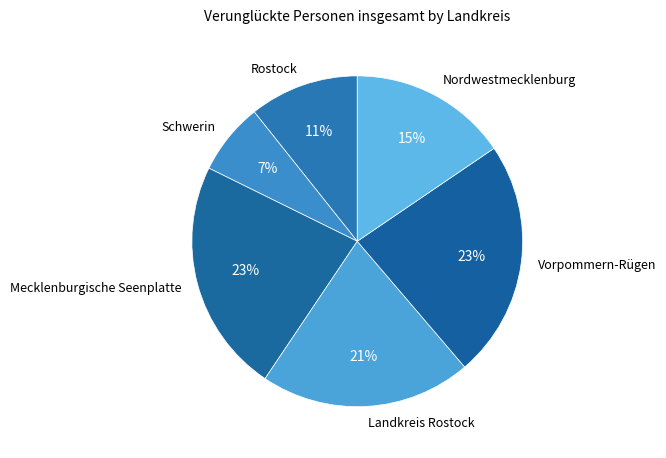

How many segments does this pie chart have?

6